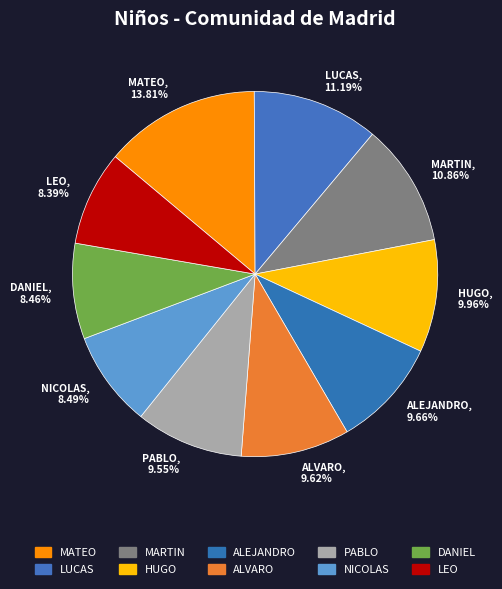

The LUCAS slice represents 11% of the pie. True or false?

True